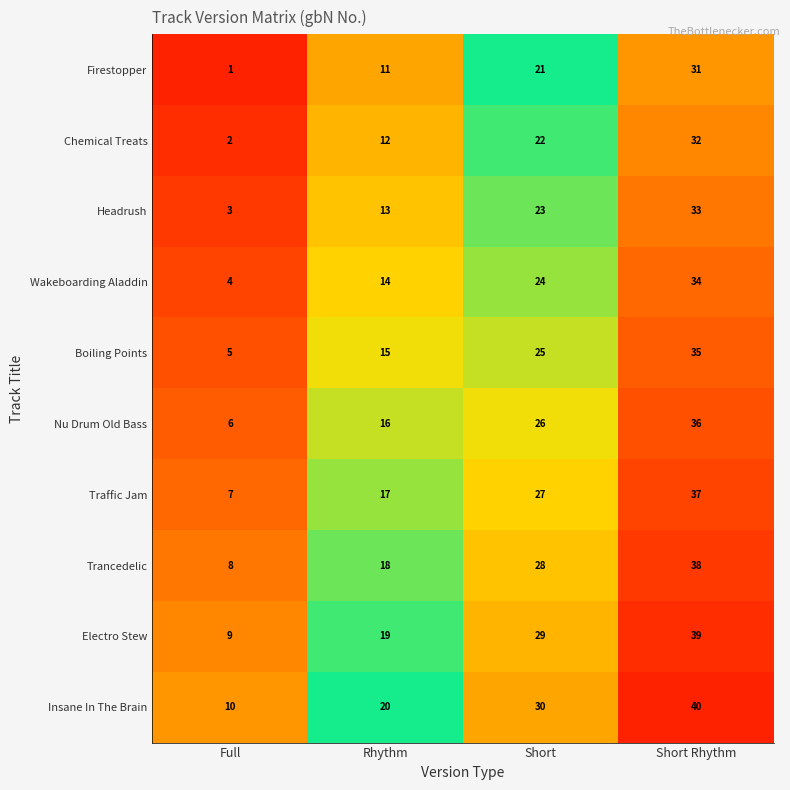

Which category has the highest value across all series?

Short Rhythm